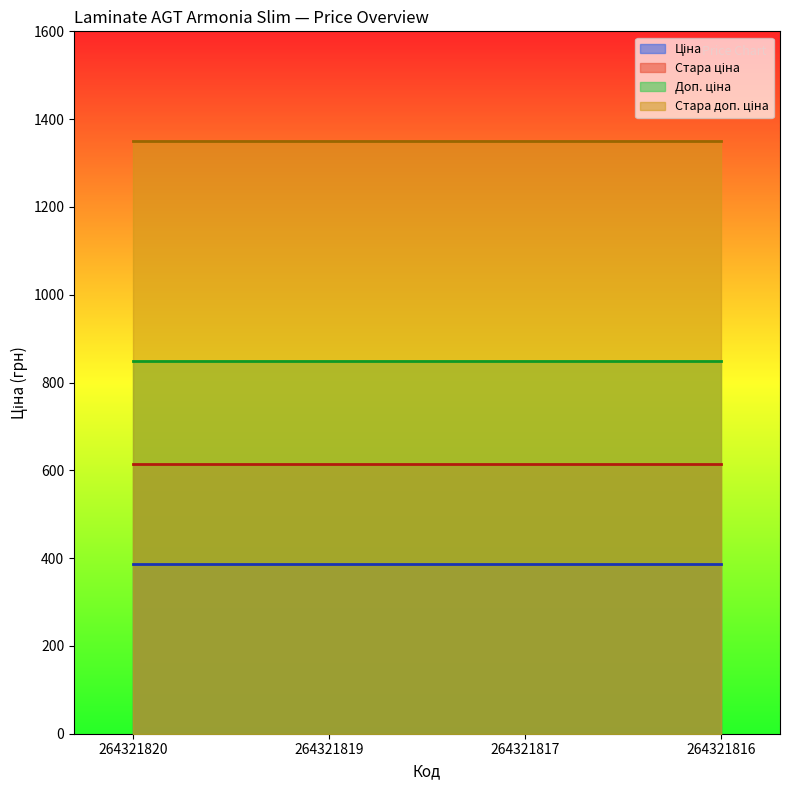

At which label does Стара ціна reach its peak?

264321820